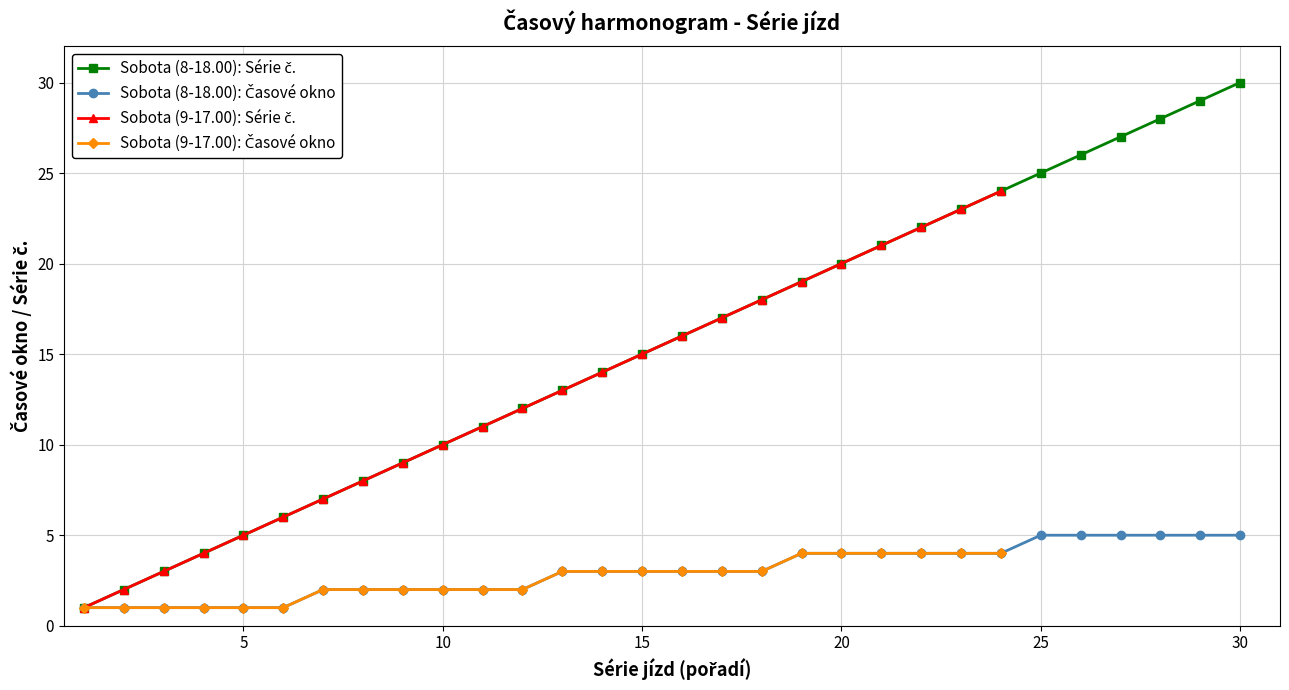

Does the chart display data point markers on the line(s)?

Yes